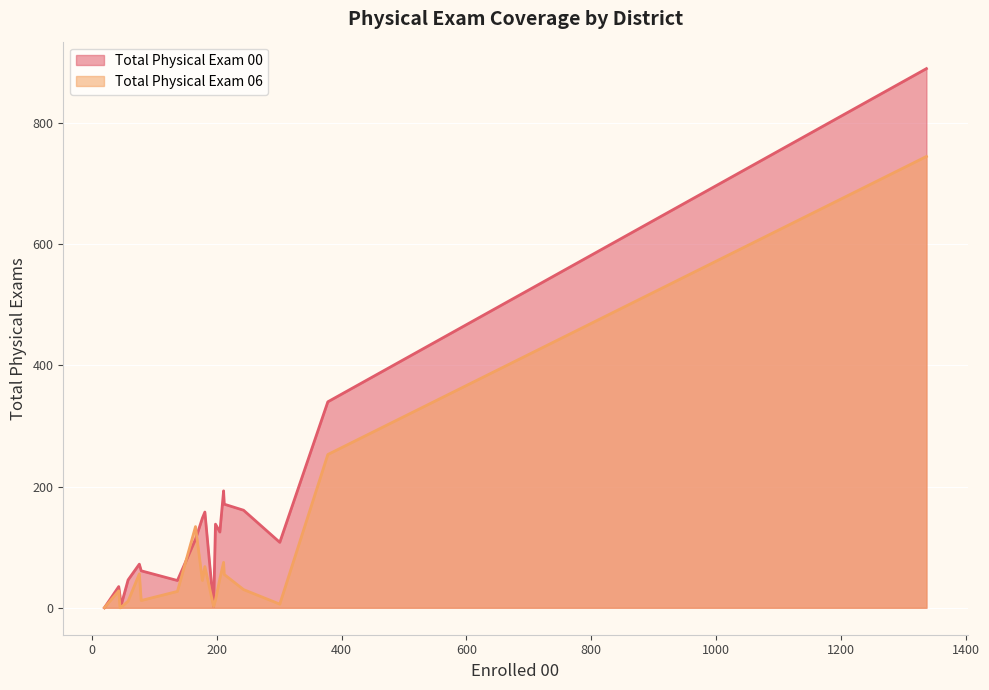

Which series has the largest range (max minus min)?

Total Physical Exam 00